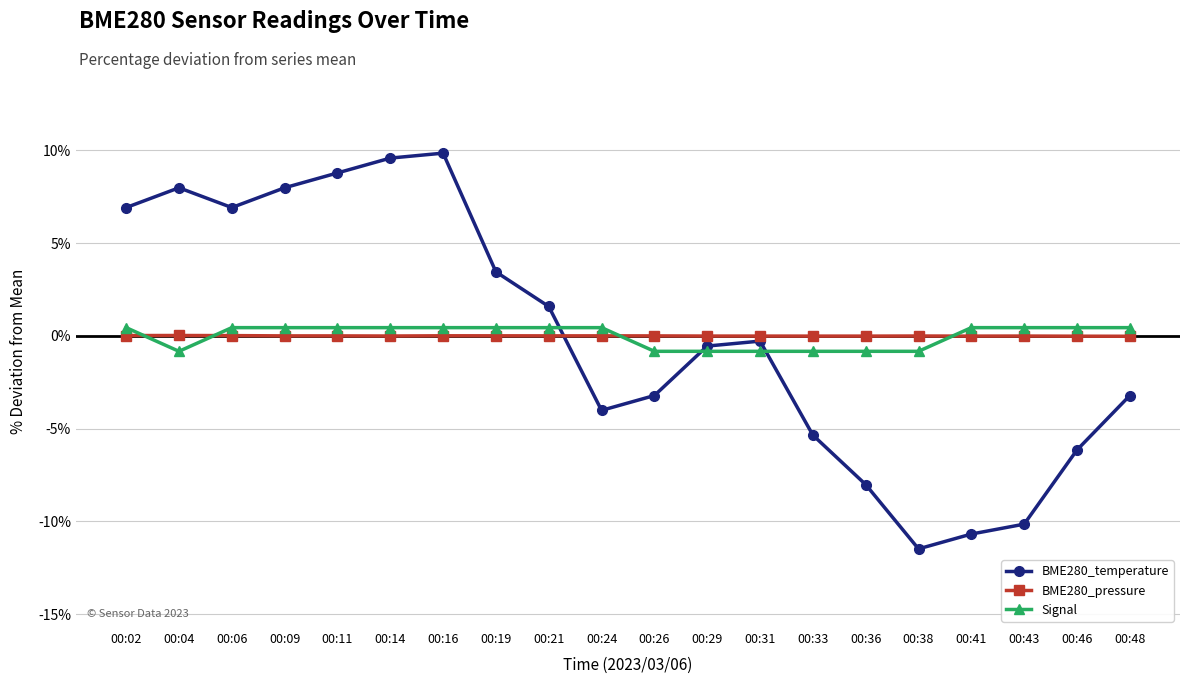

True or false: Signal and BME280_temperature intersect in this chart.

True